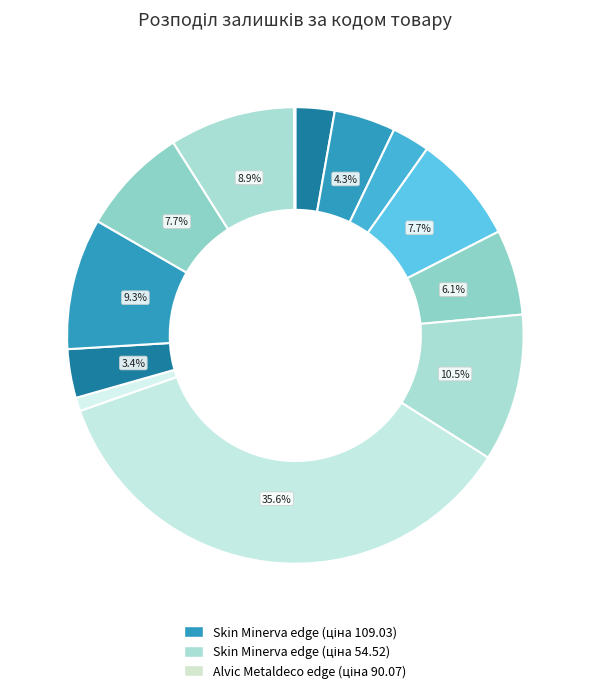

How many slices are in this pie chart?

13